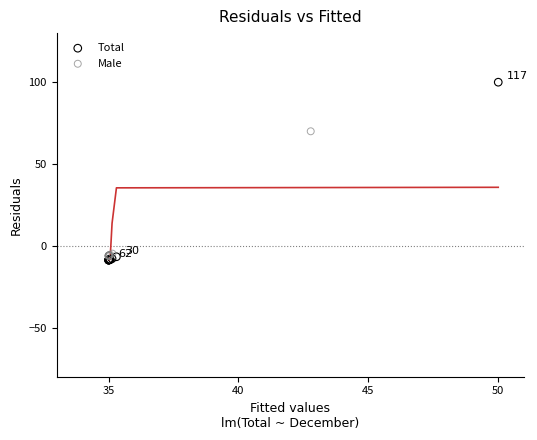

Which series has the widest spread of Y values?

Total